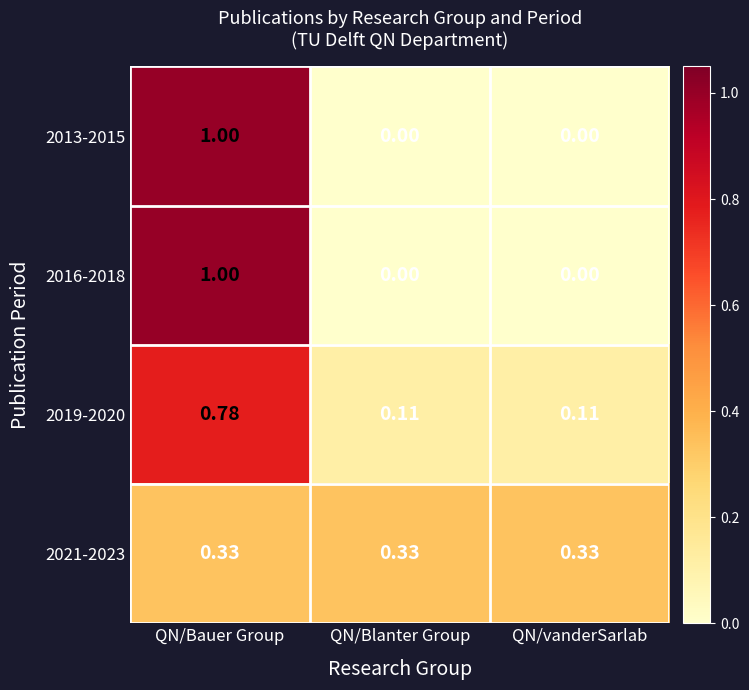

At which category is the sum across all series the highest?

QN/Bauer Group